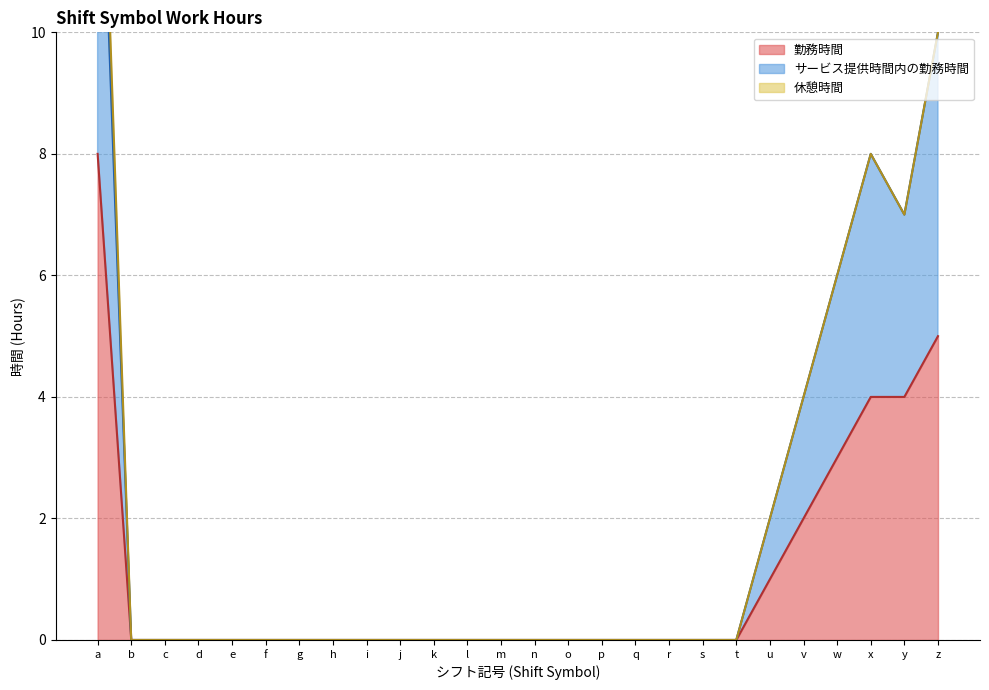

What is the average value of the 勤務時間 series?

1